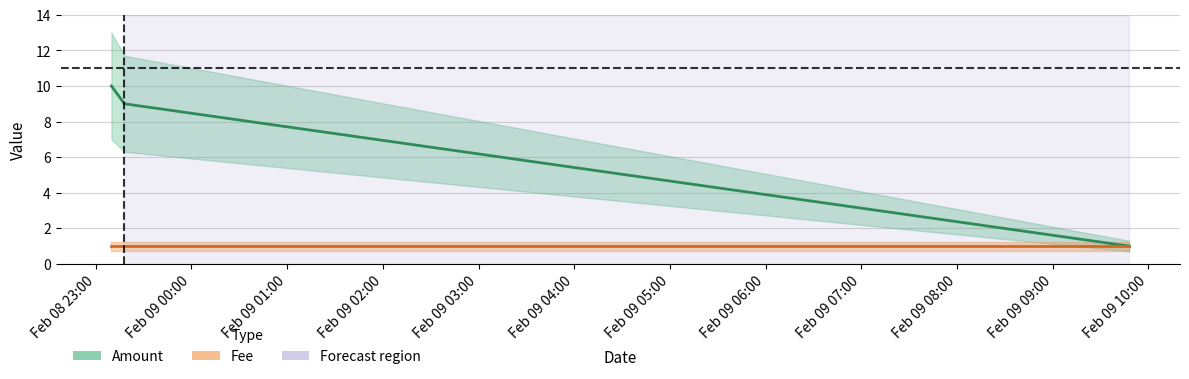

What are all the series names shown in the legend?

Amount, Fee